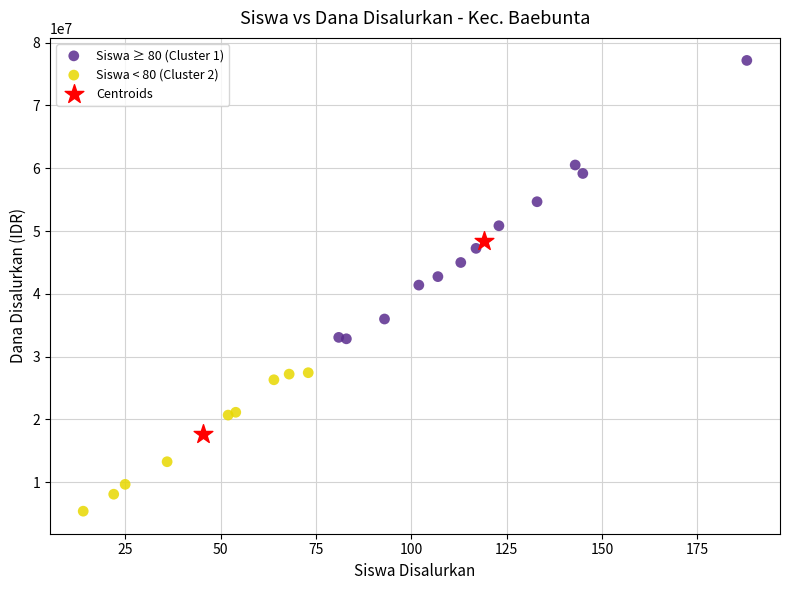

Which series reaches the minimum Y coordinate?

Siswa < 80 (Cluster 2)